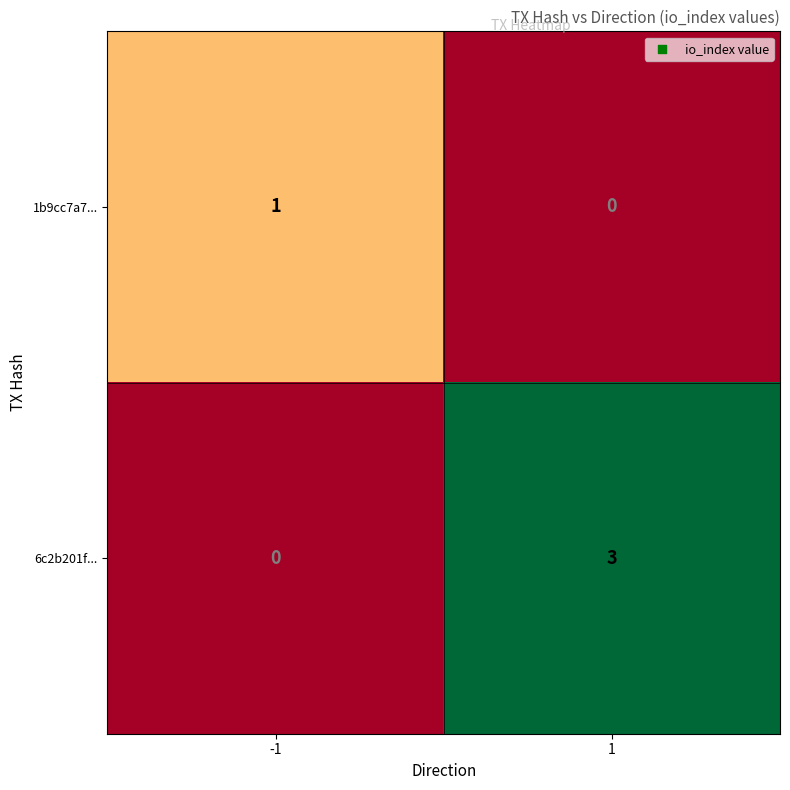

Is it true that 6c2b201f... equals 3 at 1?

True